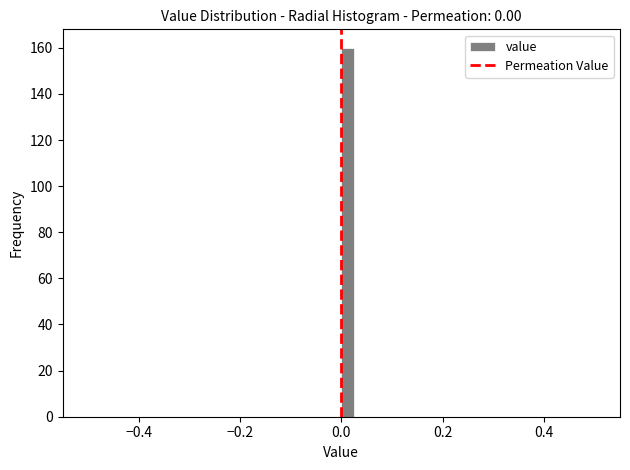

Read against the x-axis, roughly where is the centre of the tallest bar?

0.02